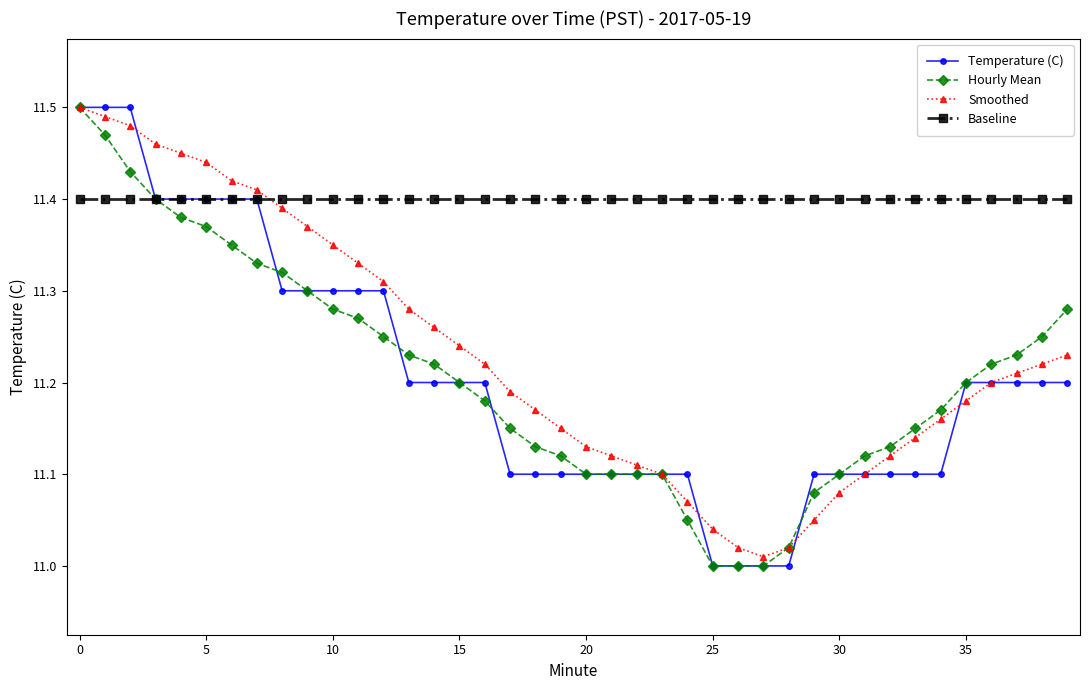

How many distinct data groups are displayed?

4